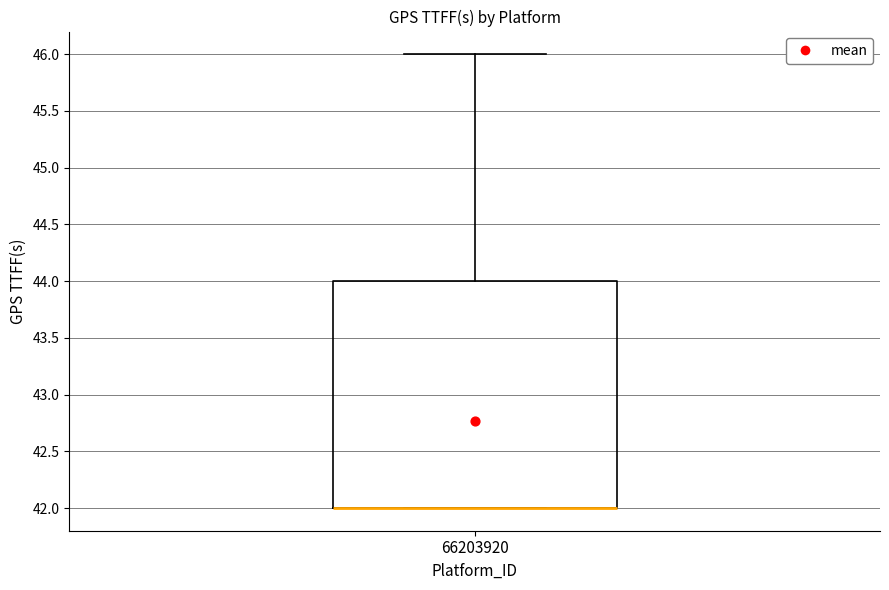

Read this box plot against the y-axis: the position of the median line, the range covered by the box, and the ends of both whiskers. The values are not printed on the chart, so give them approximately, as read against the axis.

median 42 (drawn on the box's lower edge), box 42 to 44, whiskers 42 to 46